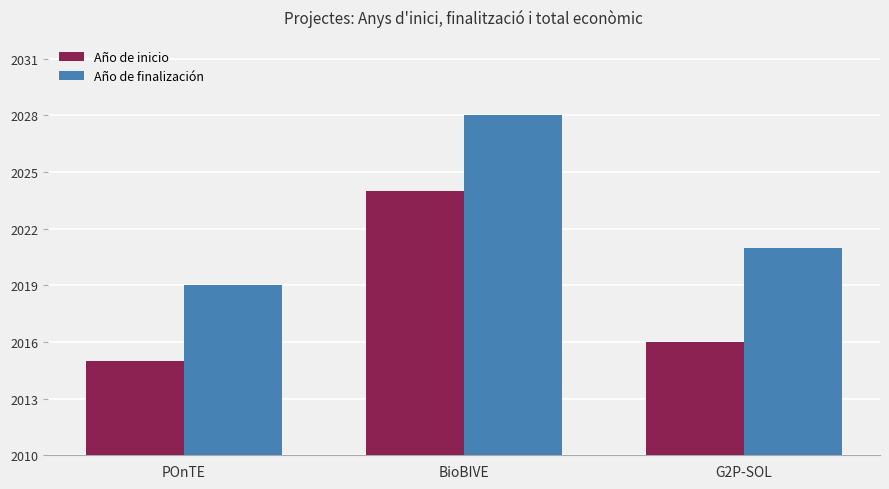

What is the value of the Año de inicio bar at the 3rd from the left?

2016